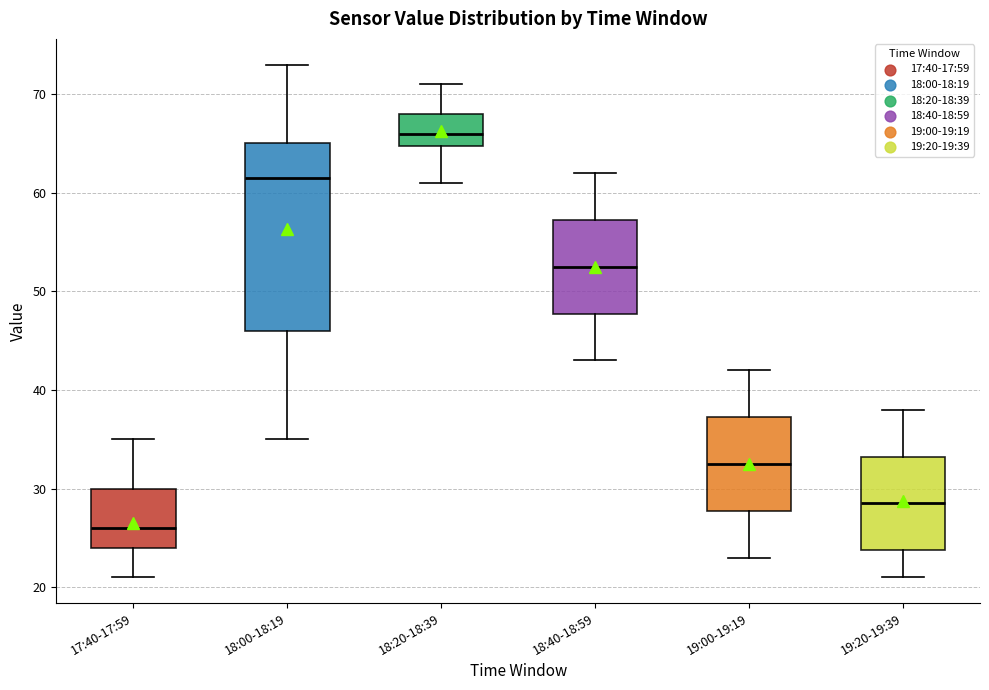

Reading left to right, transcribe this box plot: for each box, give where its median line is, the range the box spans, and where its two whiskers end, as read against the y-axis. The values are not printed on the chart, so give them approximately, as read against the axis.

17:40-17:59: median 26, box 24 to 30, whiskers 21 to 35
18:00-18:19: median 62, box 46 to 65, whiskers 35 to 73
18:20-18:39: median 66, box 65 to 68, whiskers 61 to 71
18:40-18:59: median 53, box 48 to 57, whiskers 43 to 62
19:00-19:19: median 33, box 28 to 37, whiskers 23 to 42
19:20-19:39: median 29, box 24 to 33, whiskers 21 to 38